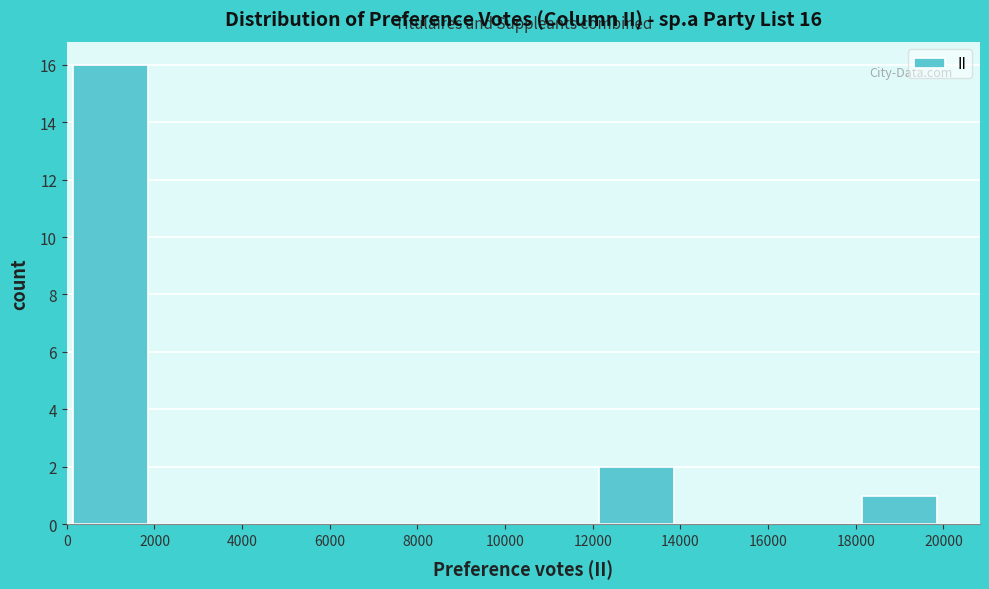

Which range on the x-axis has the tallest bar?

0 to 2000